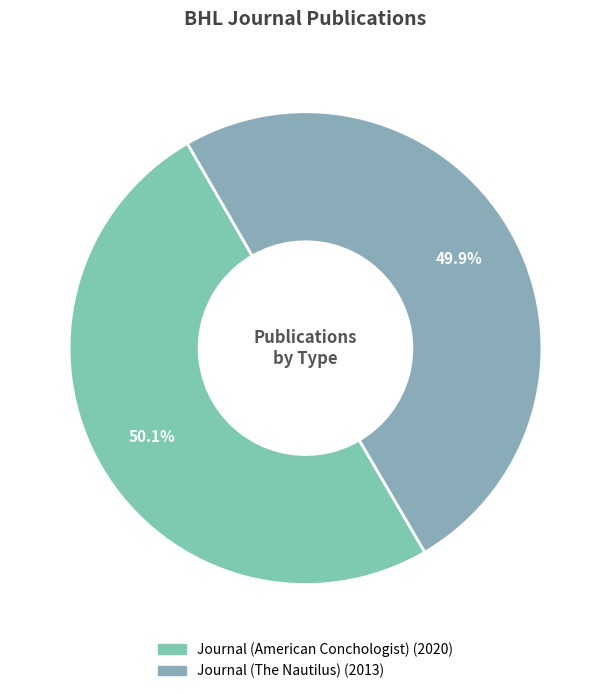

Does Journal (The Nautilus) represent more than half of the total?

No